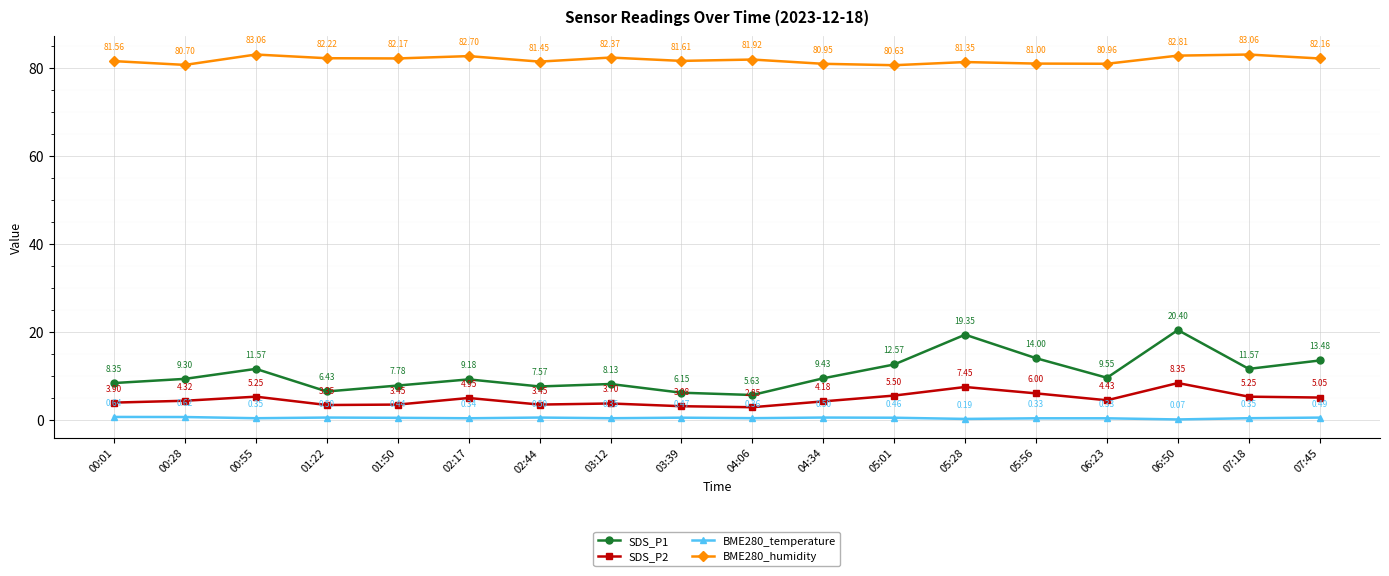

At which category is the sum across all series the highest?

06:50